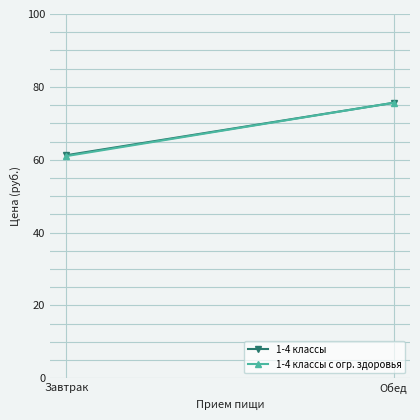

What position from the left is Завтрак?

1